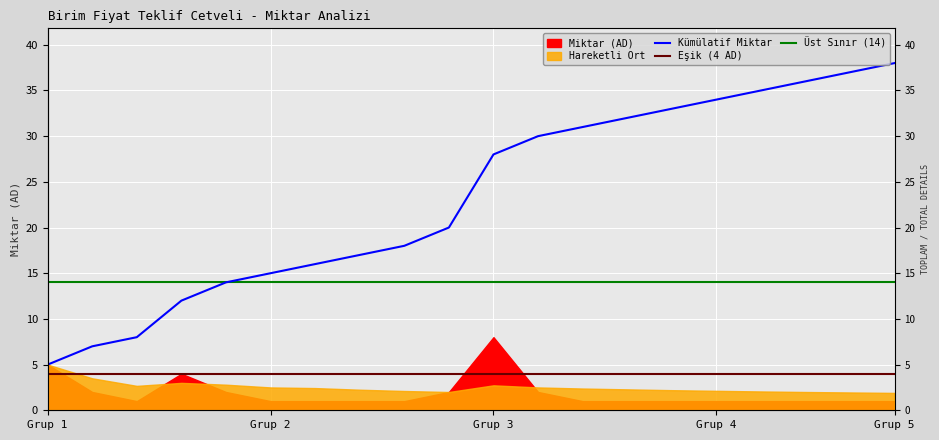

Where is Kümülatif Miktar nearest to the value 21?

9